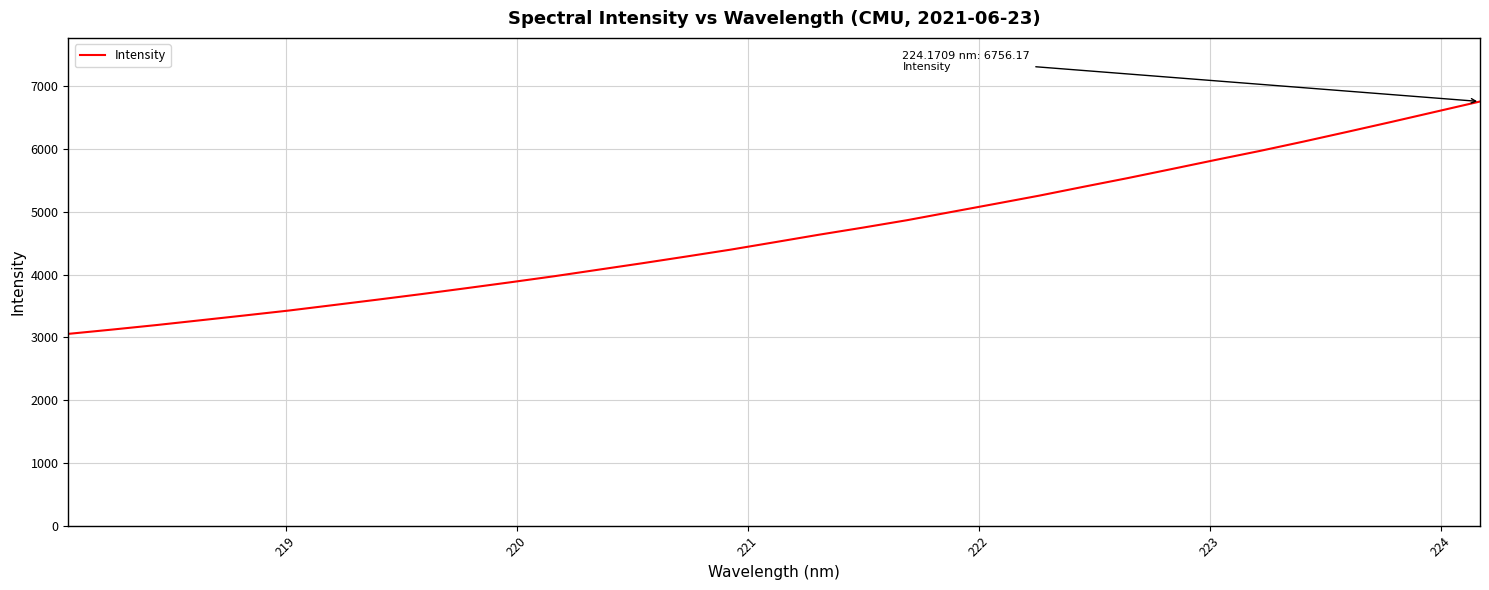

Reading left to right, what are all the values shown in this chart?

3055.1	3124.0	3195.7	3272.3	3348.9	3427.2	3513.3	3600.0	3688.9	3781.5	3875.8	3972.8	4076.6	4180.2	4287.4	4396.5	4514.6	4633.8	4747.4	4865.5	4996.1	5125.9	5257.0	5397.4	5535.4	5679.9	5825.8	5968.3	6118.9	6274.7	6432.9	6594.4	6756.2